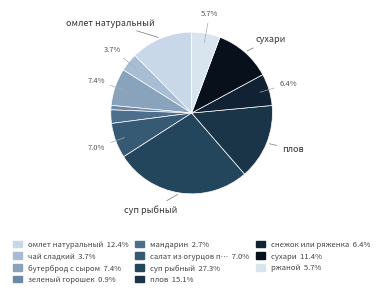

Count the number of slices in the pie.

11